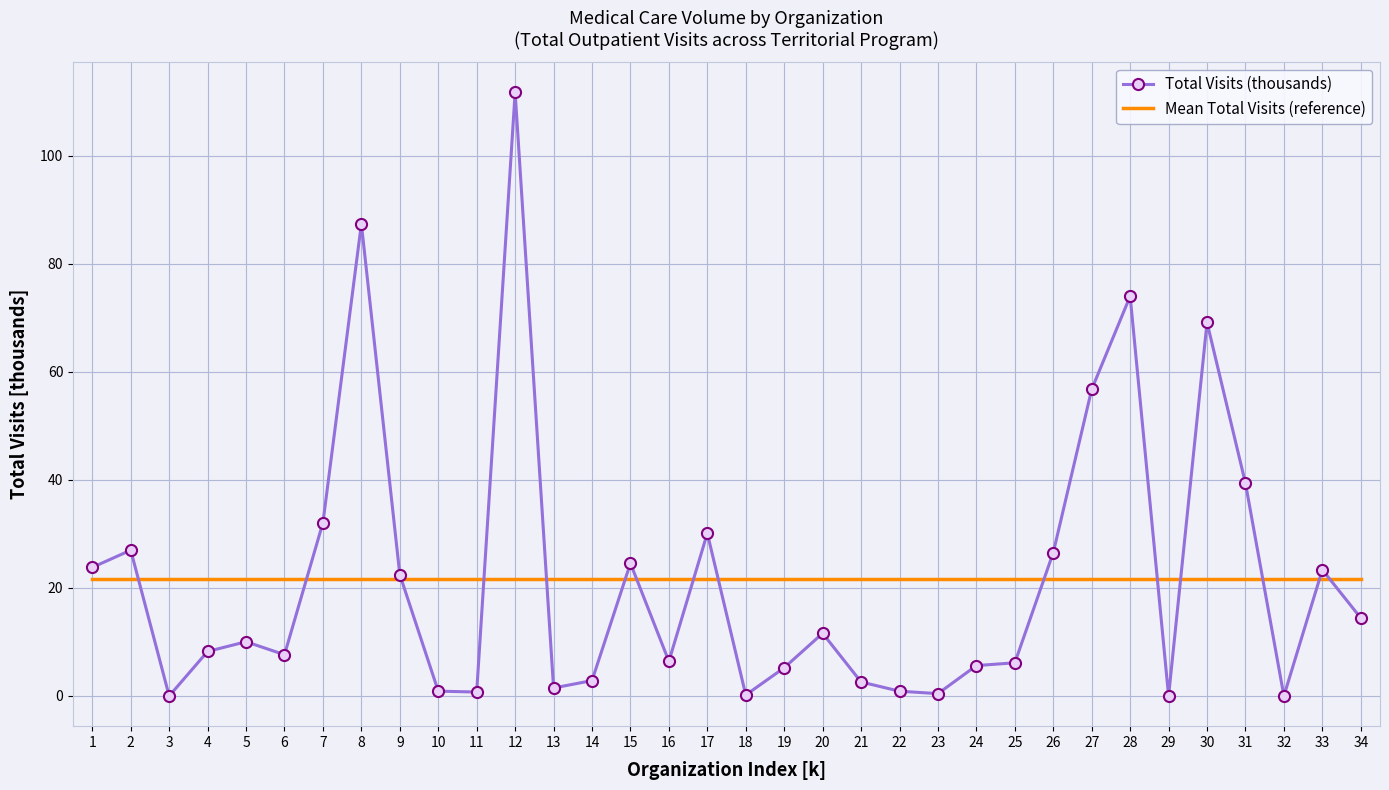

Where do Mean Total Visits (reference) and Total Visits (thousands) first cross each other?

2 and 3